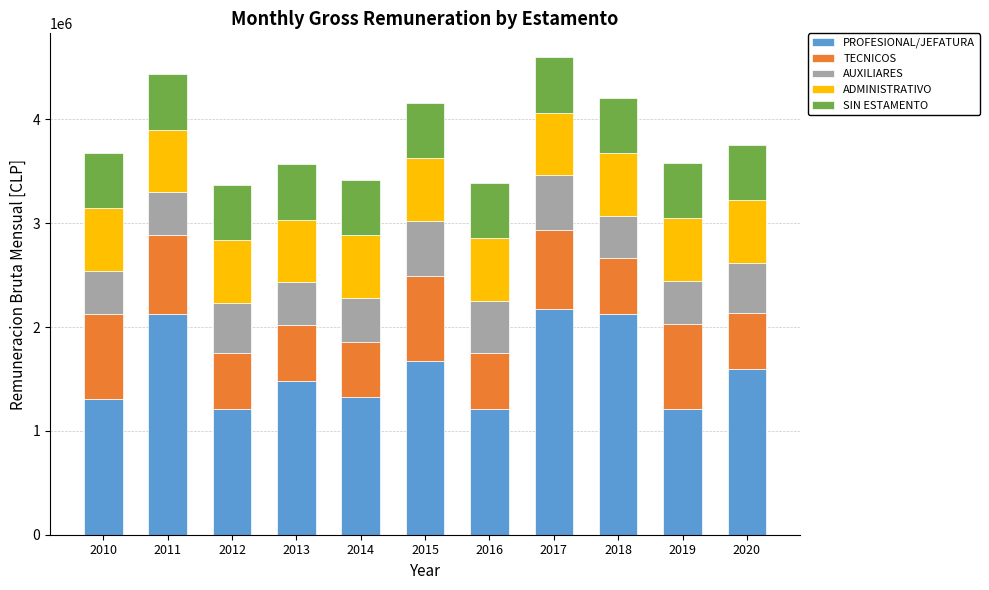

What is the average value of the PROFESIONAL/JEFATURA series?

1586435